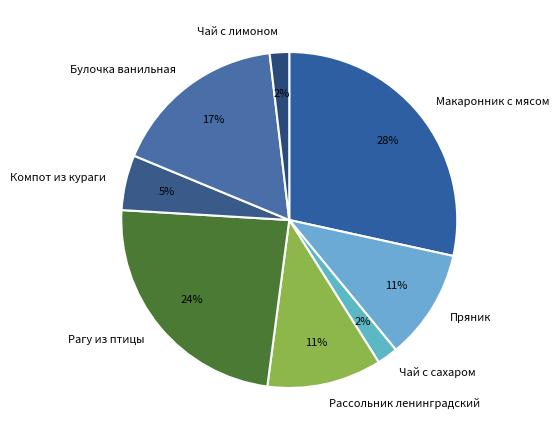

Is the sum of Чай с сахаром and Пряник greater than half?

No